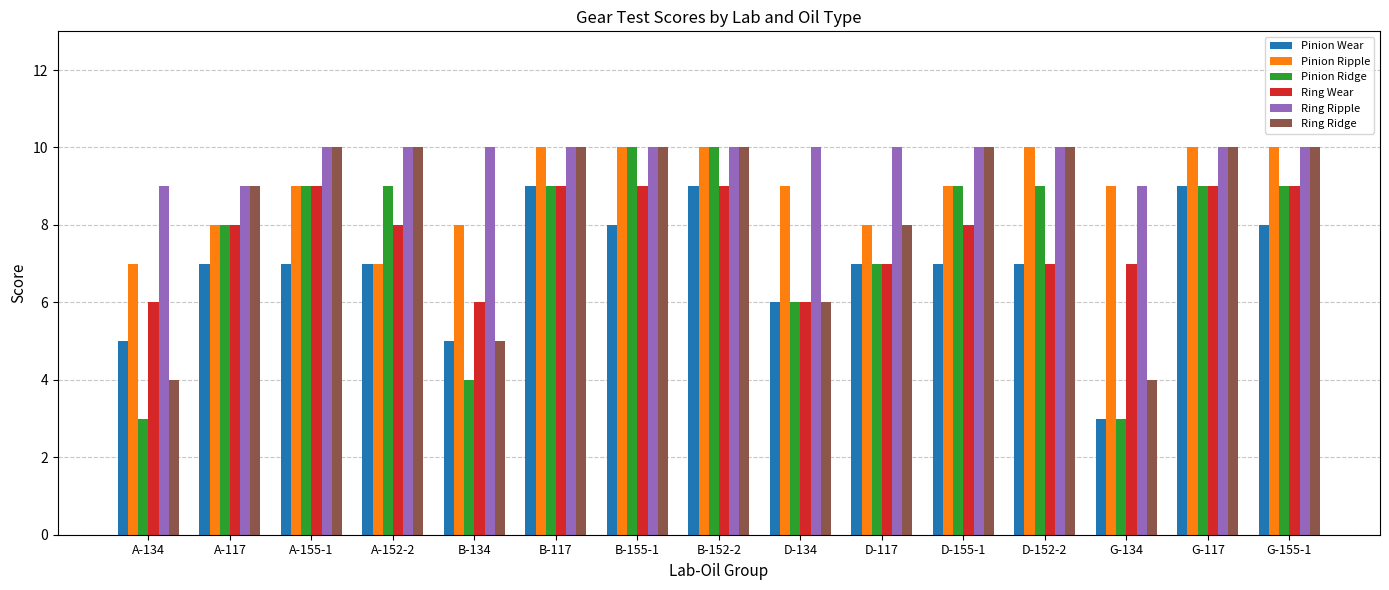

Is the value of Ring Ridge at B-134 greater than the value of Pinion Ripple at G-155-1?

No